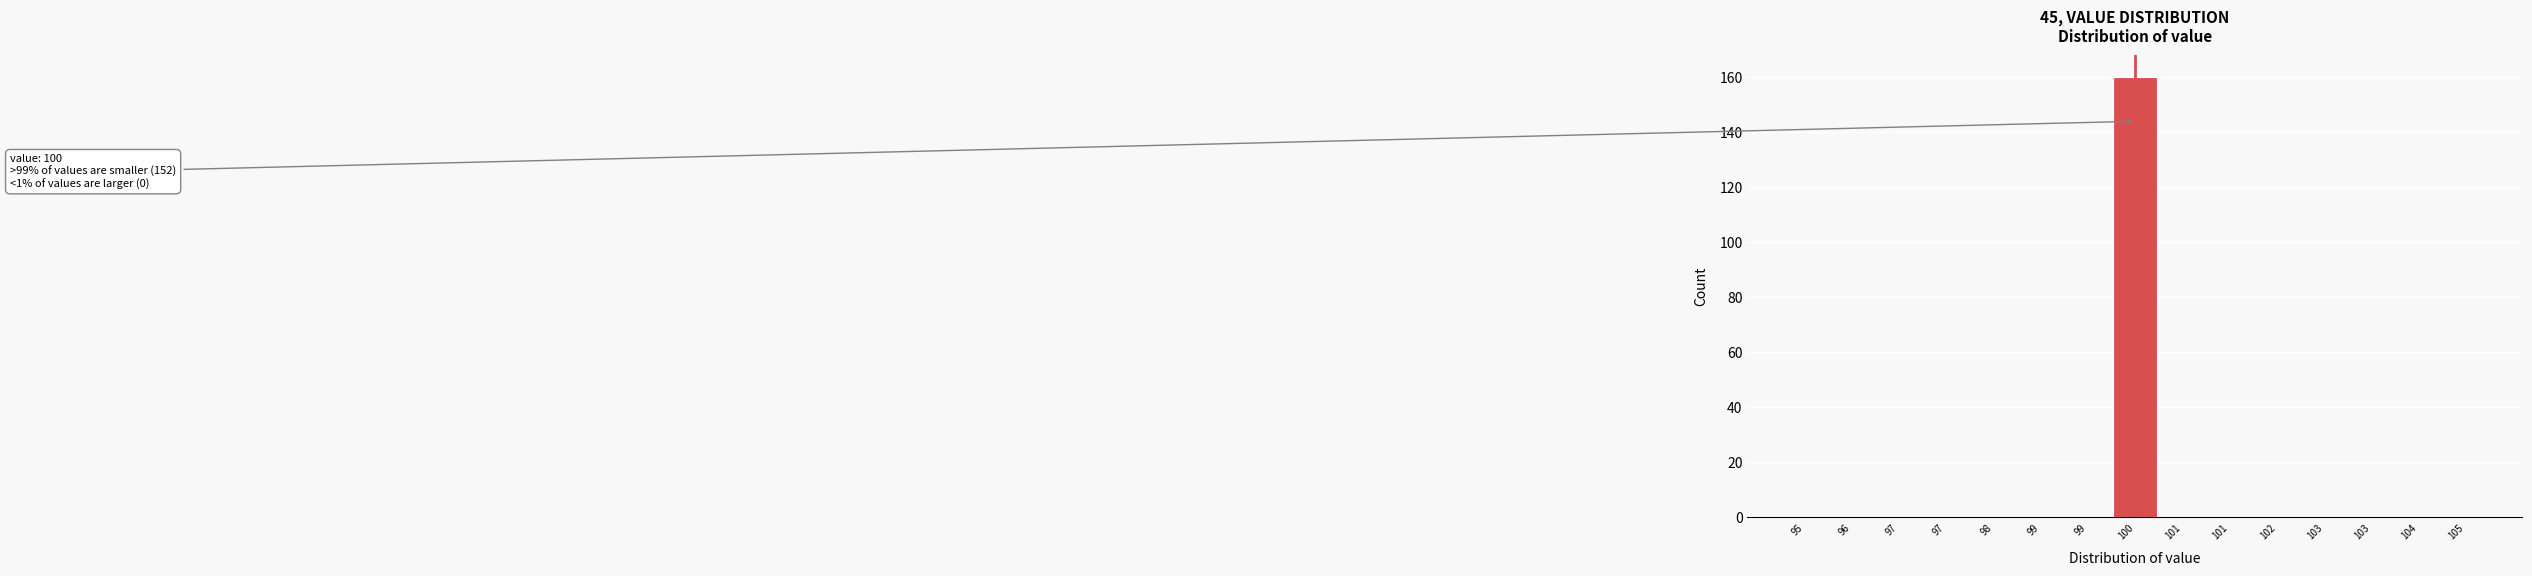

Are the bars horizontal?

No